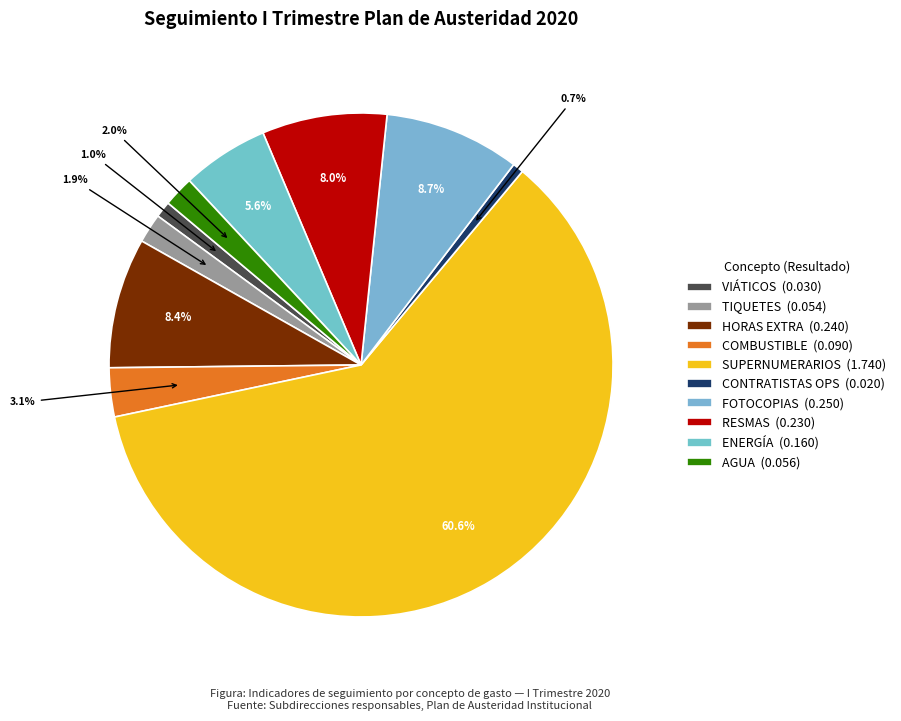

To the nearest percent, what percentage of the pie is RESMAS?

8%